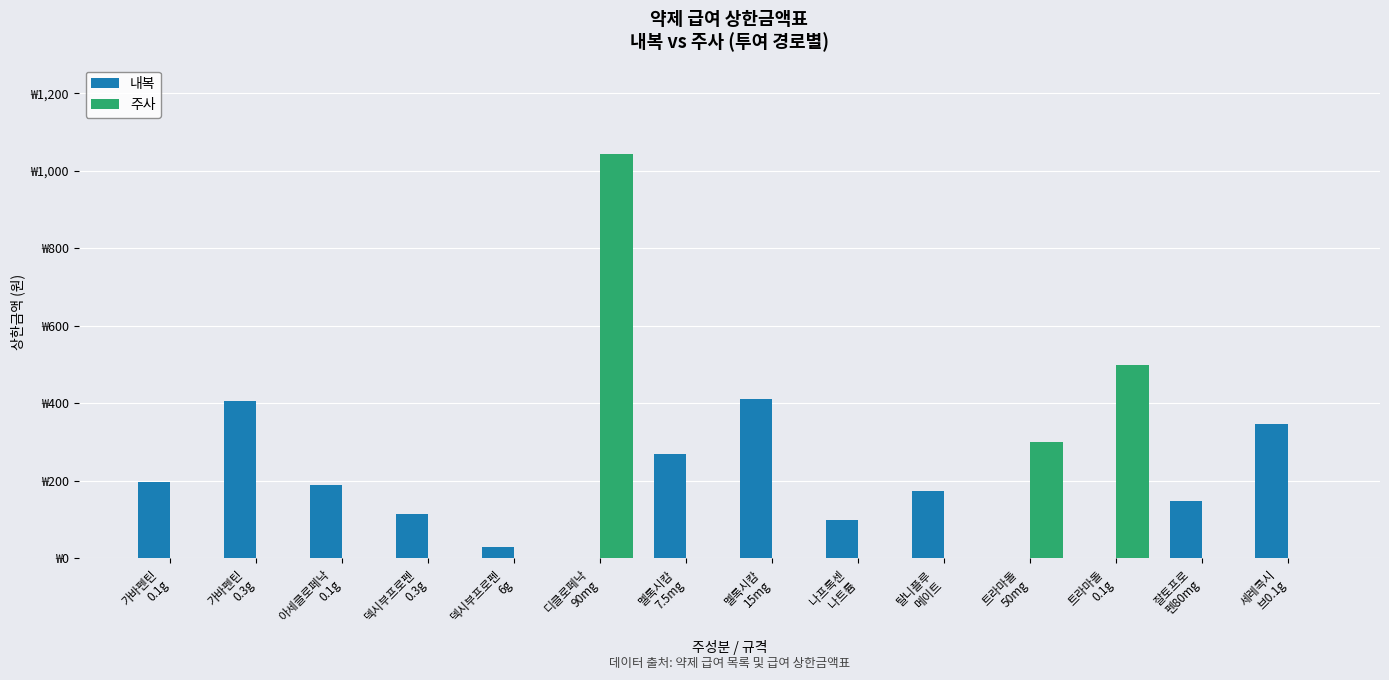

What is the greatest value displayed?

1044